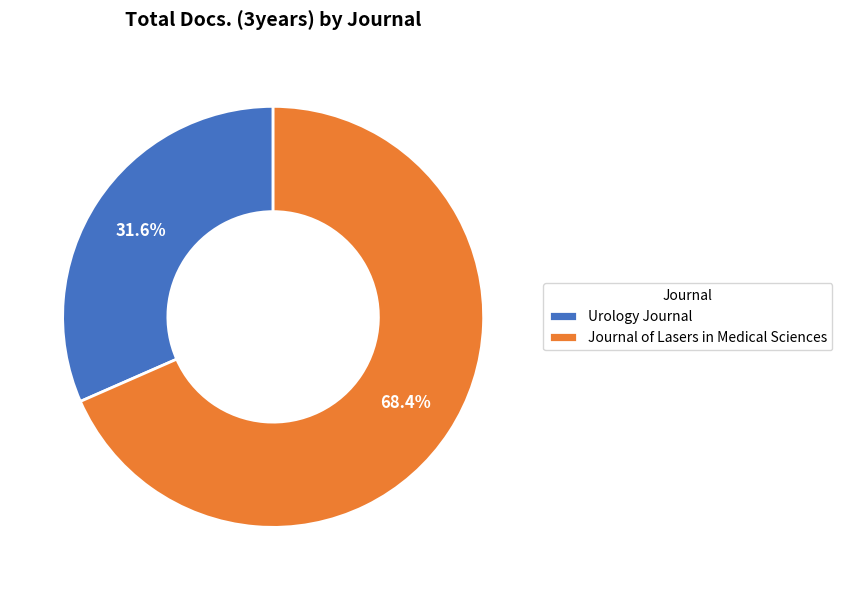

How many slices are in this pie chart?

2